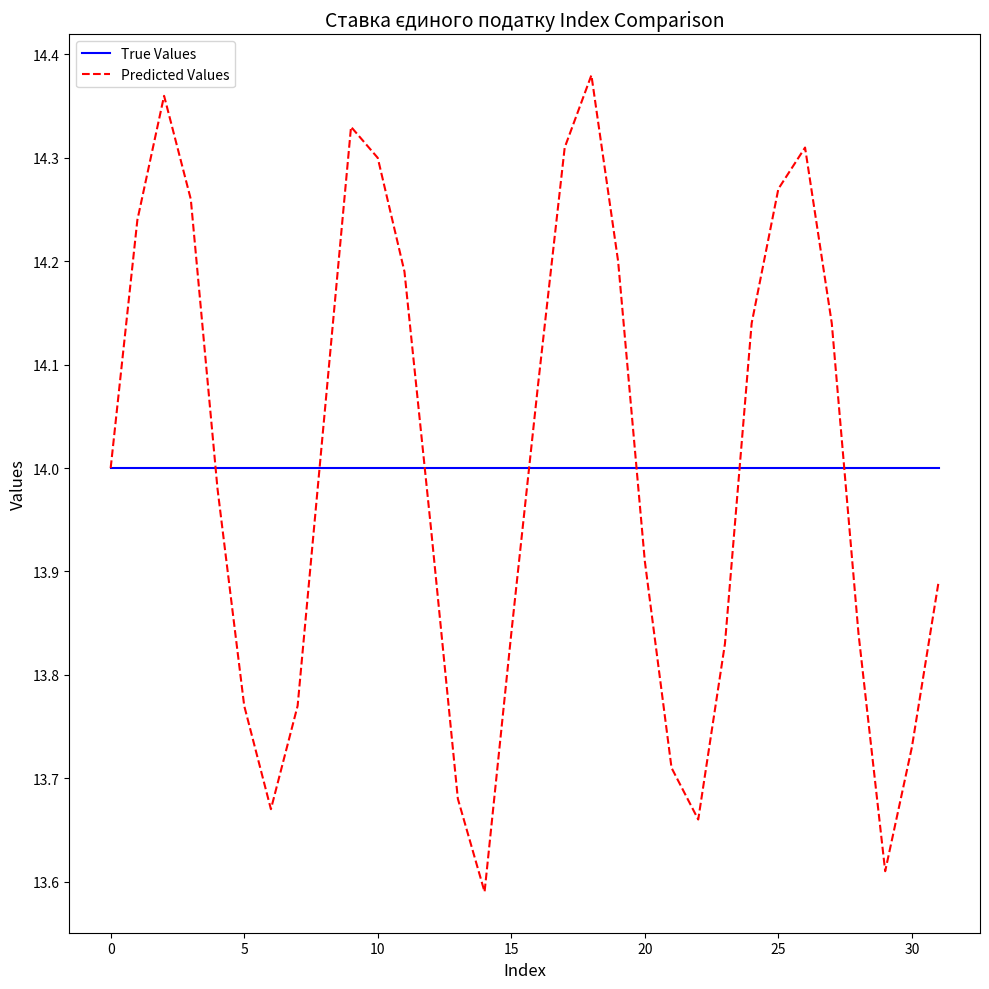

Which series has the widest spread of values?

Predicted Values